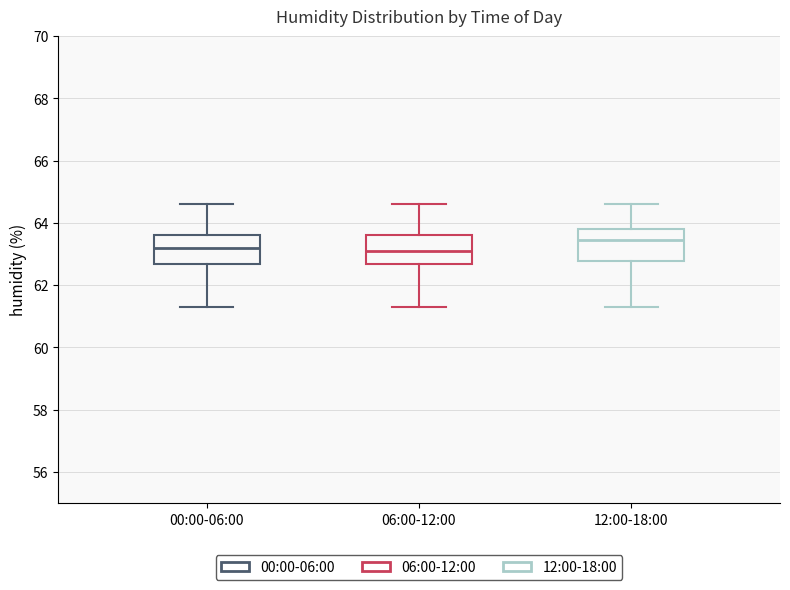

Where does the median line of the box for 12:00-18:00 sit on the y-axis? The values are not printed on the chart, so give them approximately, as read against the axis.

63.4